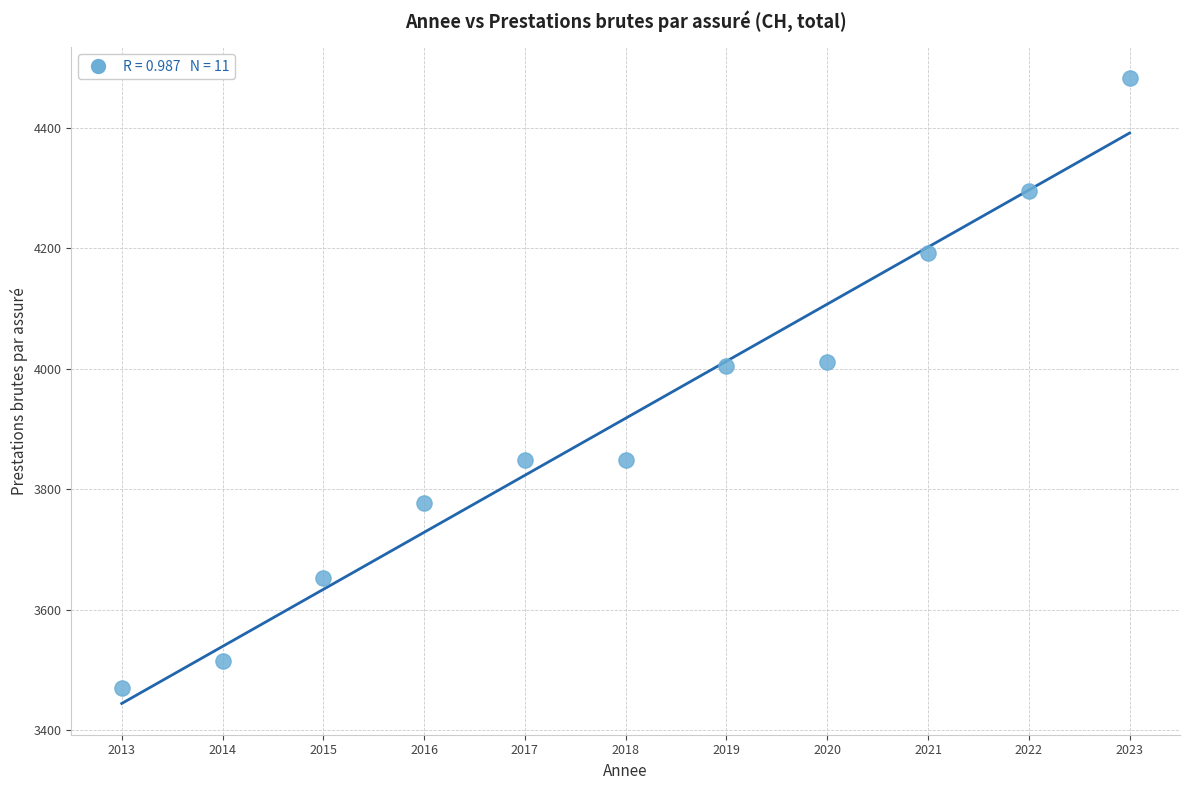

What is the average X value?

2018.0